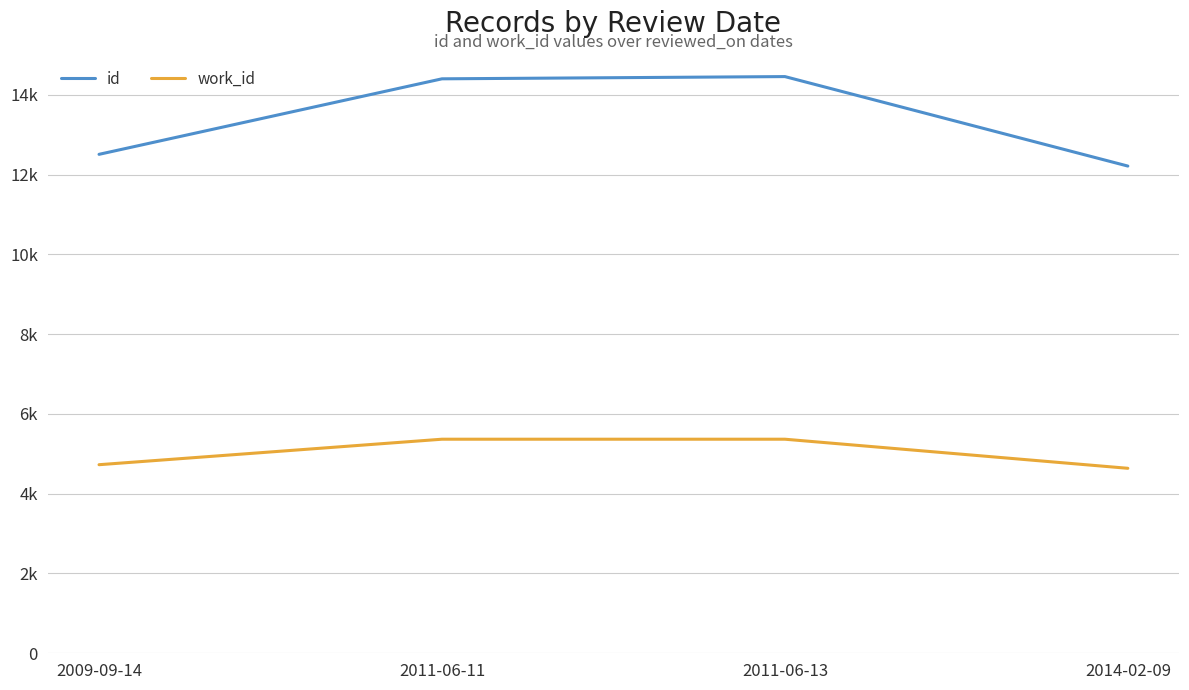

Which has a higher value, 2011-06-11 or 2011-06-13?

2011-06-13